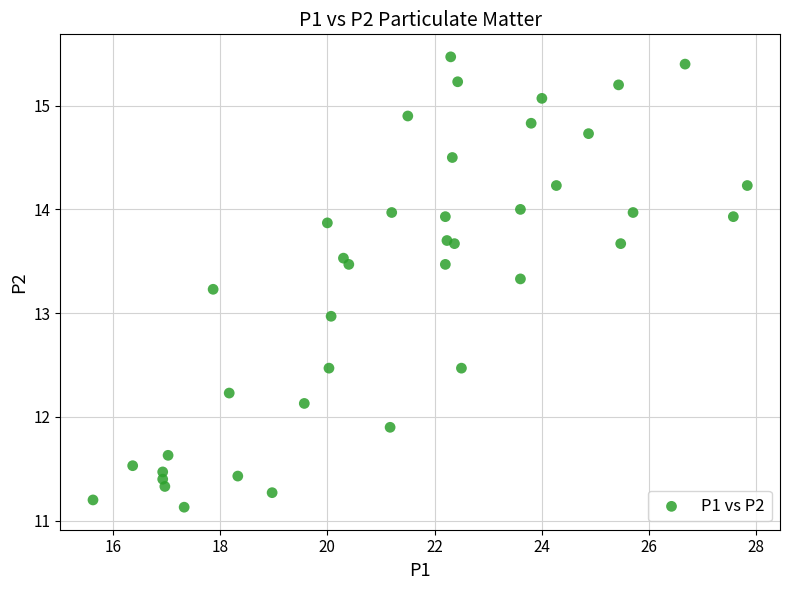

What is the range of Y values (max minus min)?

4.3